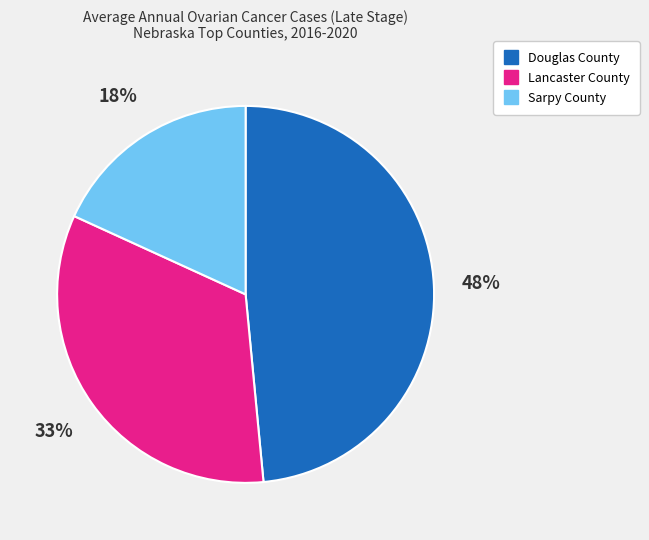

Count the number of slices in the pie.

3